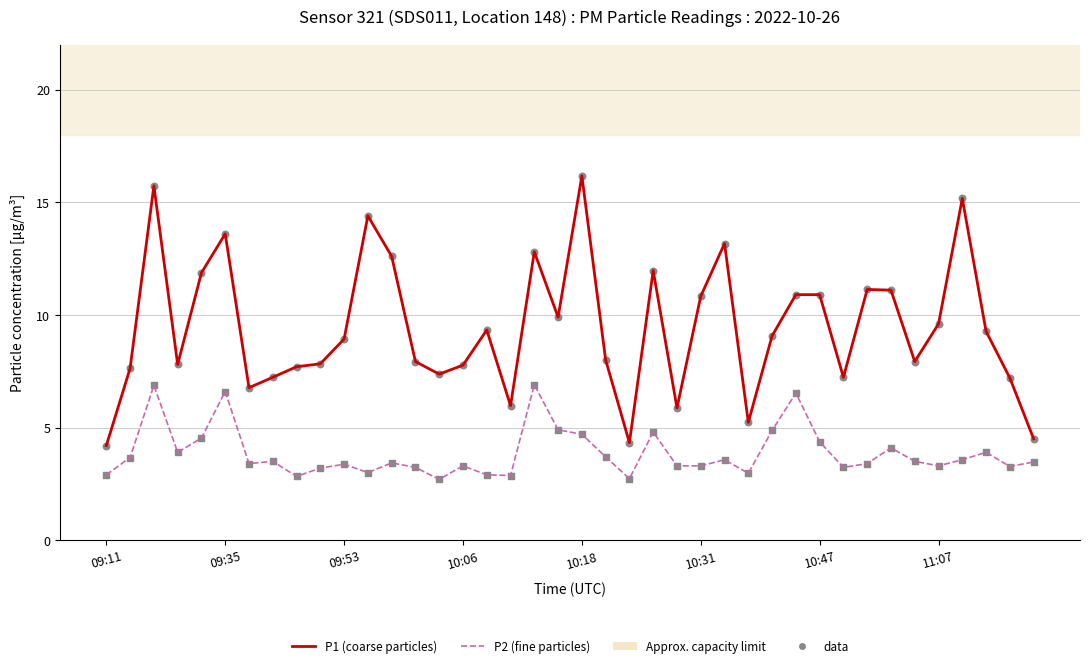

Which series has the largest total across all categories?

P1 (coarse particles)